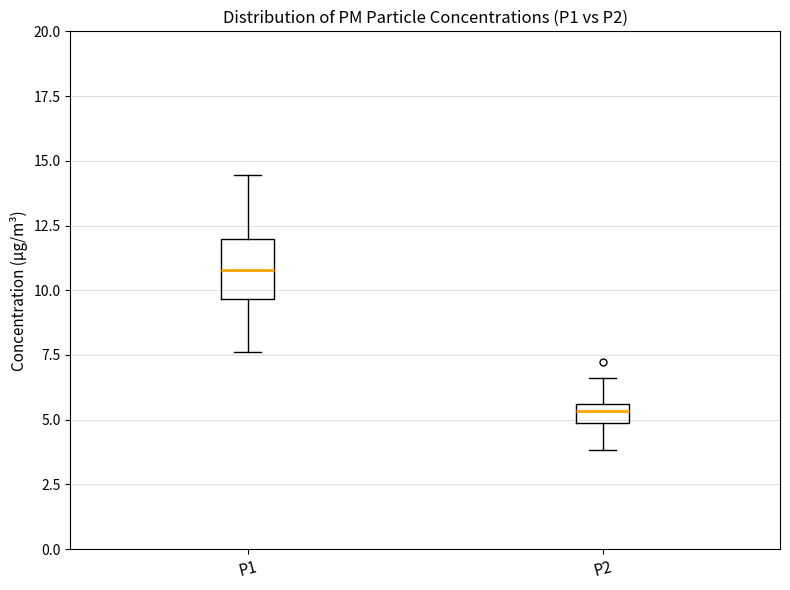

Where does the median line of the box for P1 sit on the y-axis? The values are not printed on the chart, so give them approximately, as read against the axis.

11.0